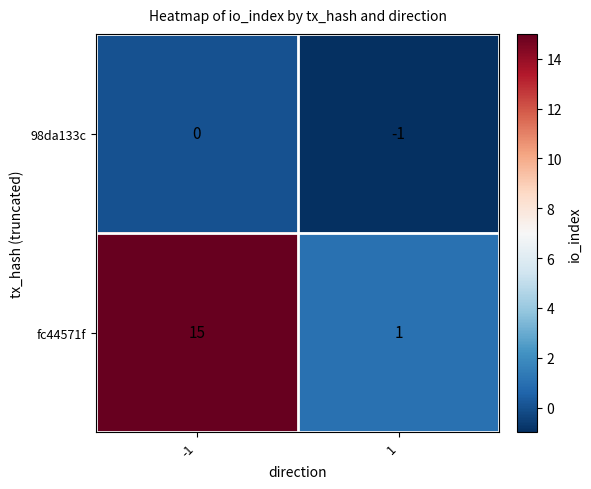

Is it true that 98da133c equals 0 at -1?

True